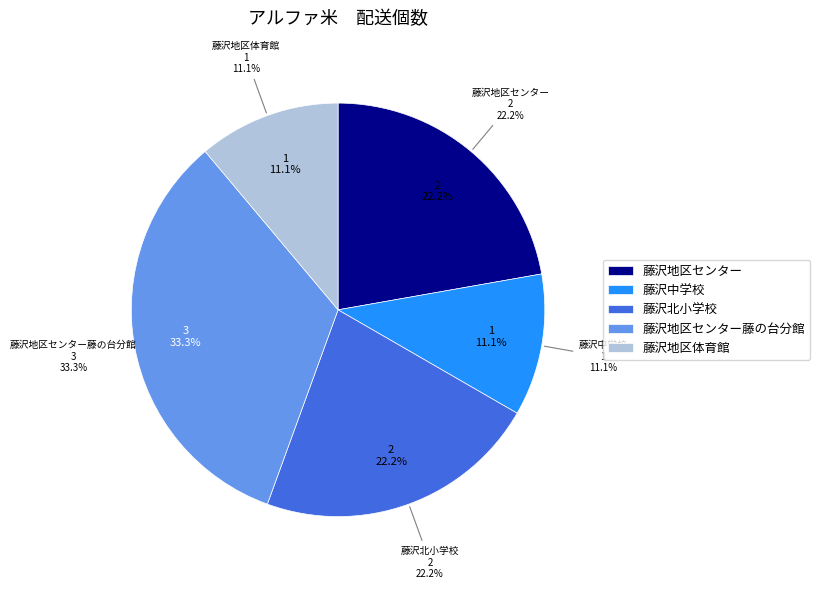

Count the number of slices in the pie.

5